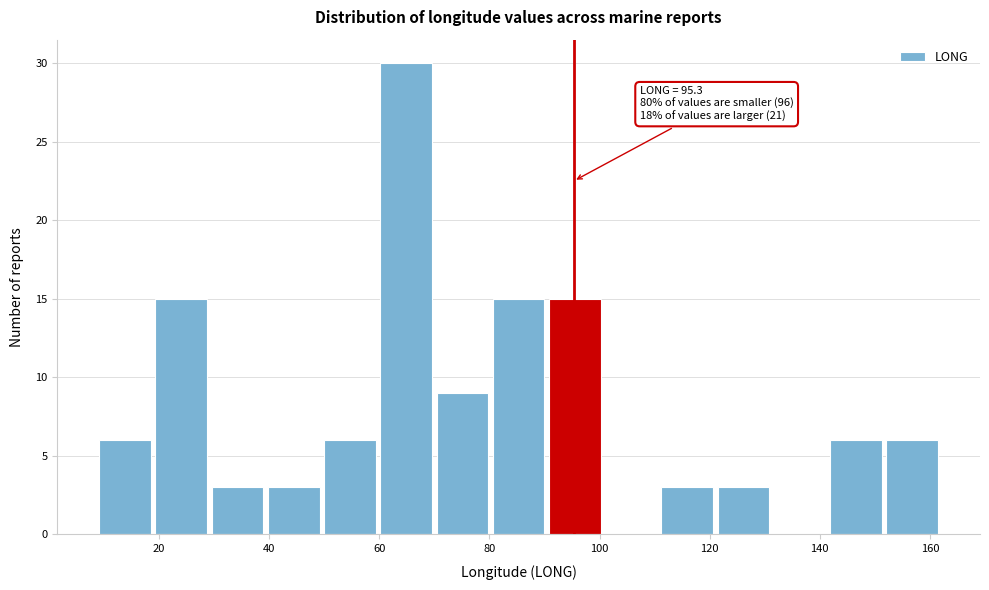

Which range on the x-axis has the tallest bar?

60 to 70